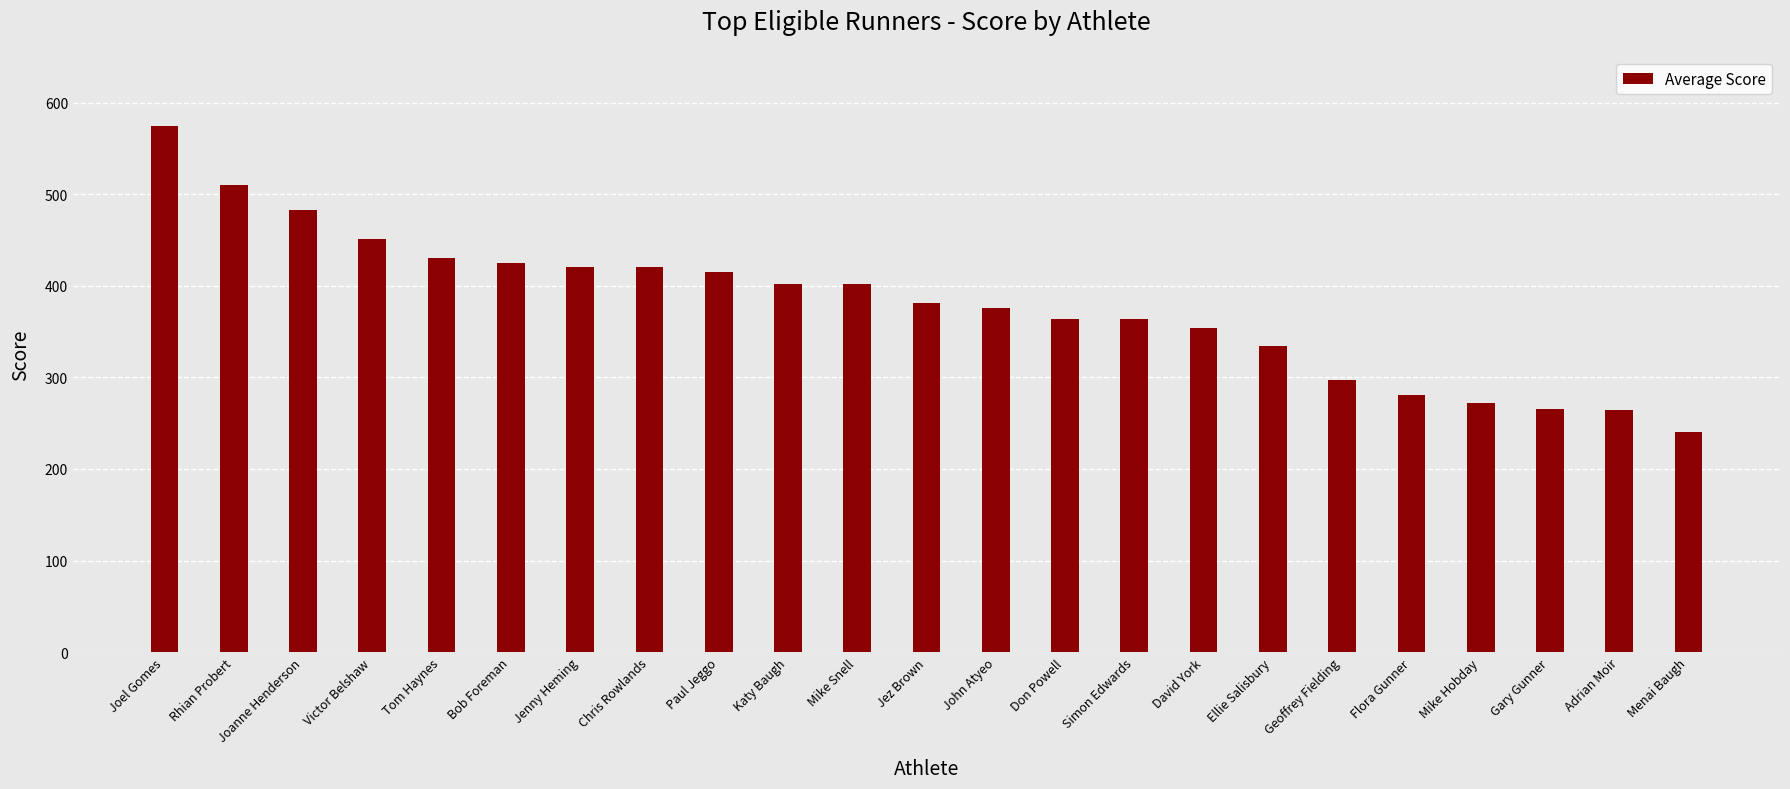

How many data points are less than 380?

11